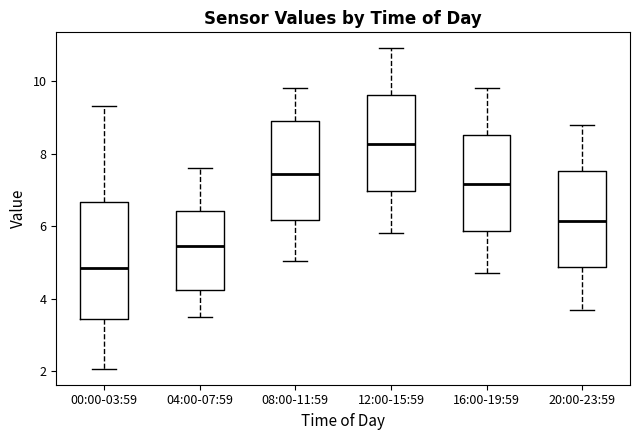

Where is the upper edge of the box for 12:00-15:59 on the y-axis? The values are not printed on the chart, so give them approximately, as read against the axis.

9.6